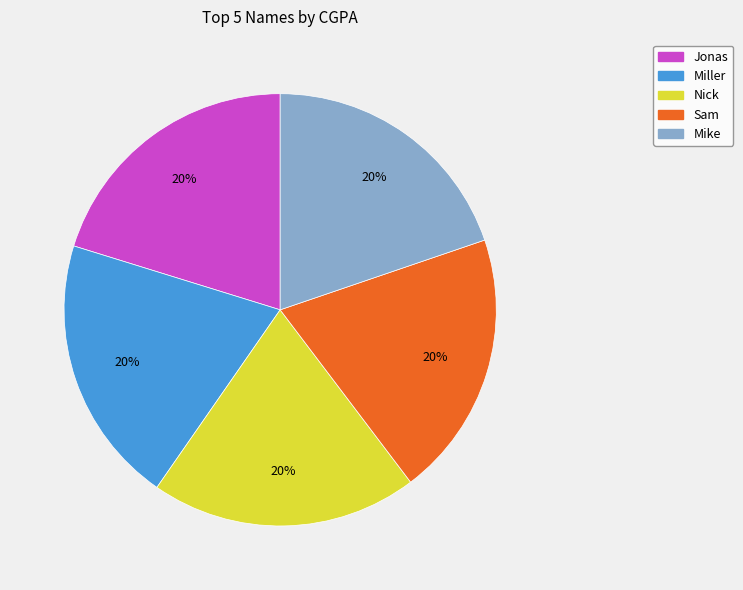

Approximately how many times larger is the value at Jonas compared to Nick?

1.0